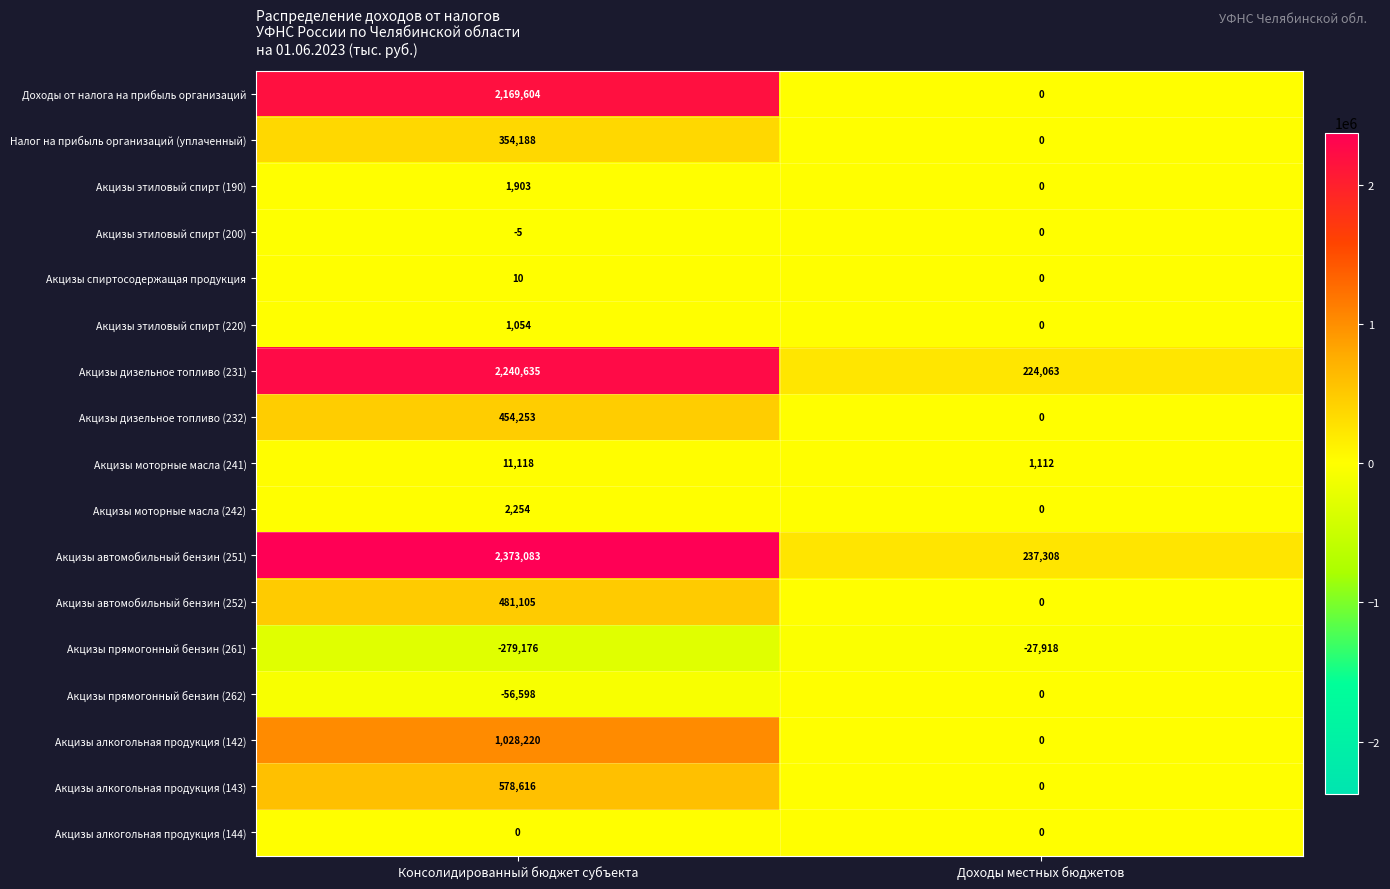

What is the sum of the Акцизы спиртосодержащая продукция values at Доходы местных бюджетов and Консолидированный бюджет субъекта?

10